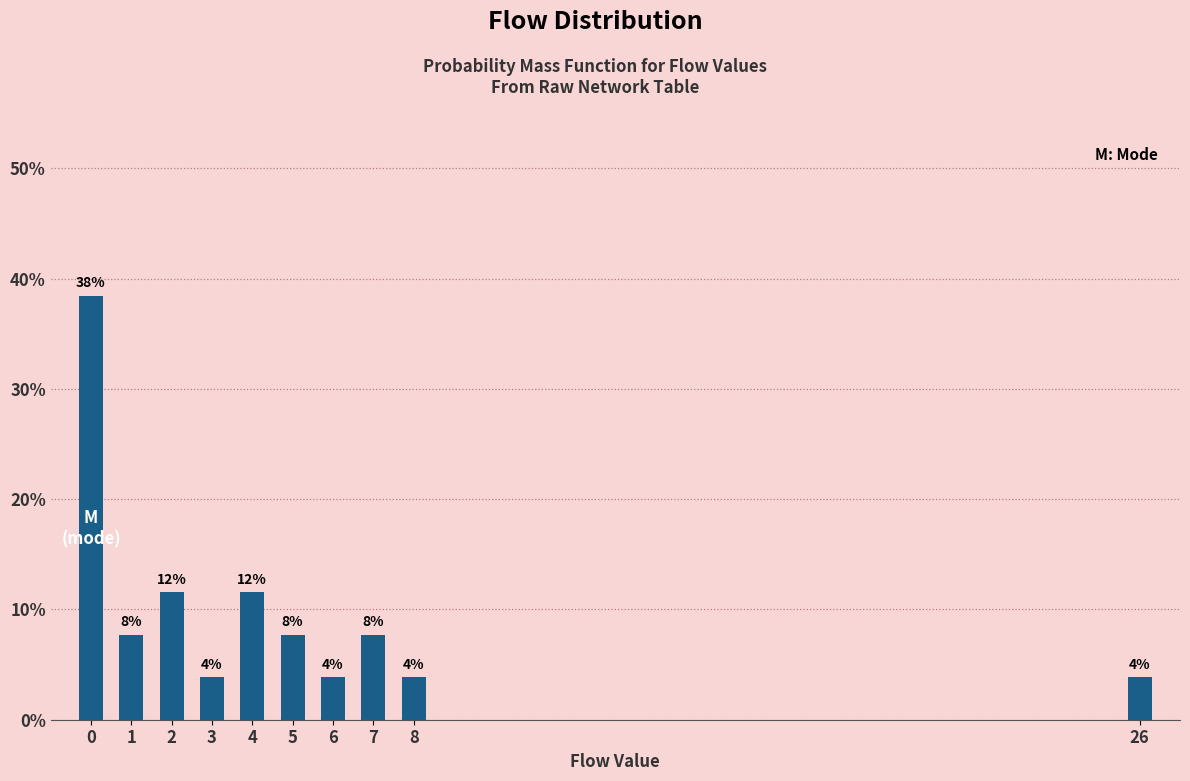

Are the bars horizontal?

No